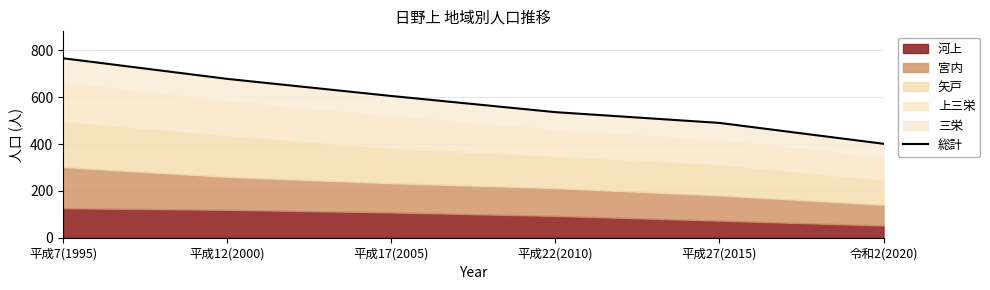

The chart shows a value of 758 at 平成27(2015). True or false?

False